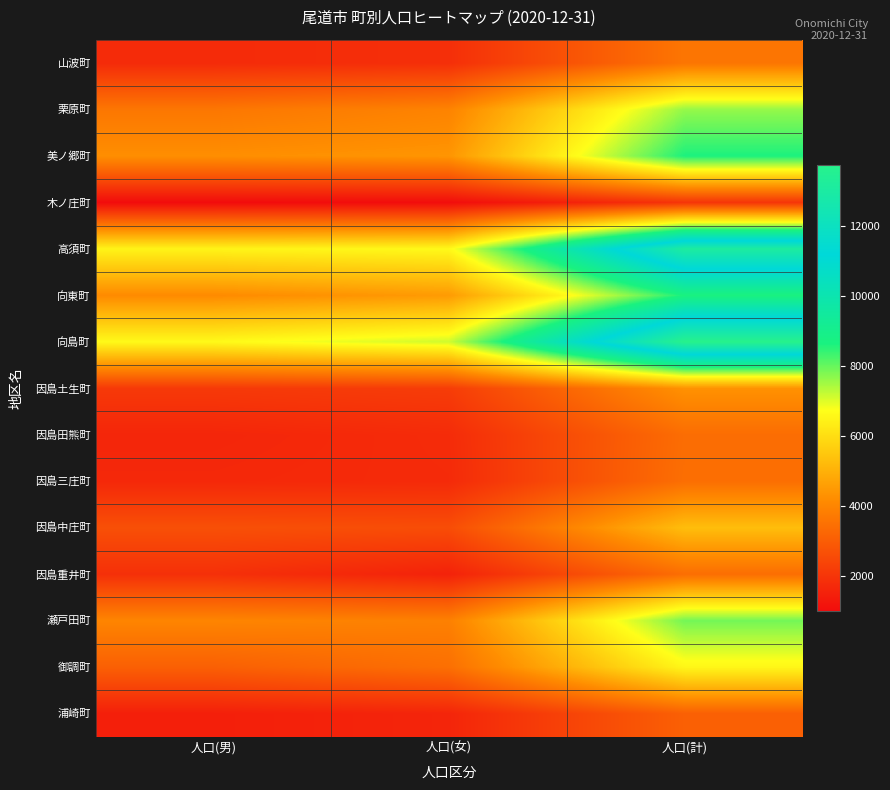

Which label corresponds to the smallest value in the chart?

人口(男)